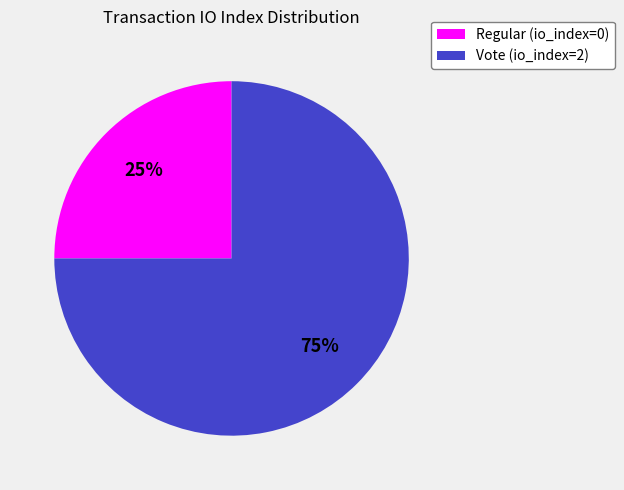

To the nearest percent, what is the difference between the Regular (io_index=0) and Vote (io_index=2) slice percentages?

50%